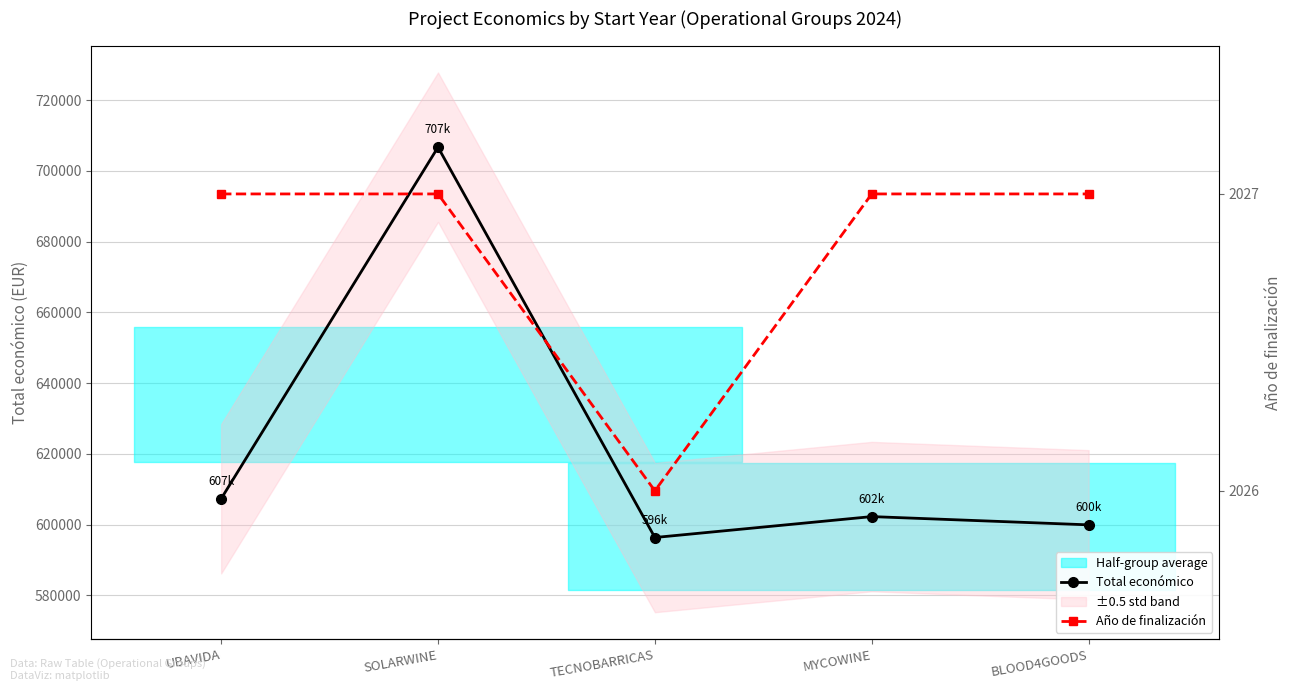

Which series has the largest total across all categories?

Total económico